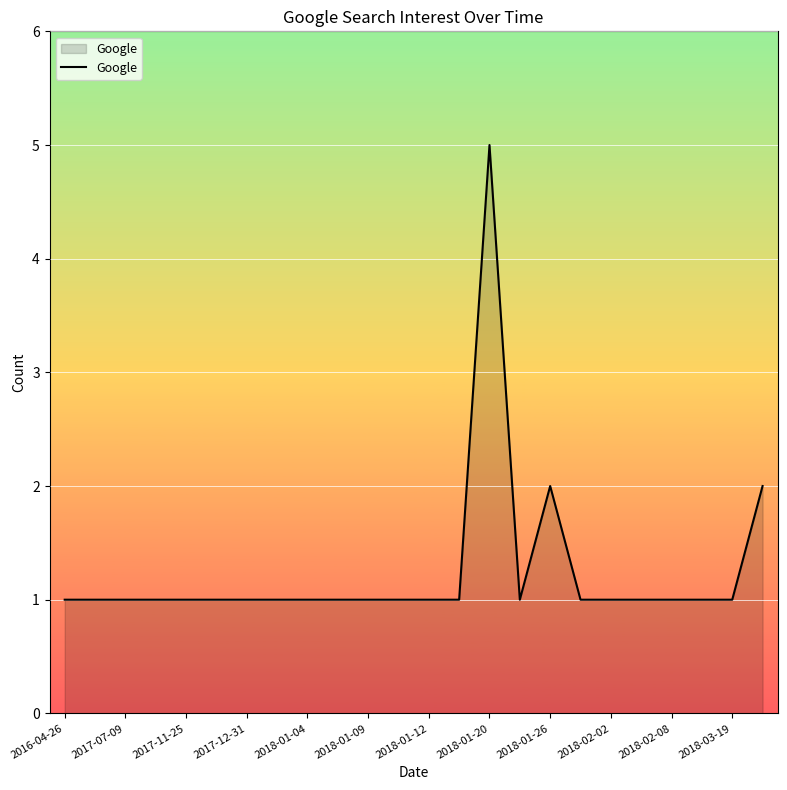

What is the difference between the maximum and minimum values?

4